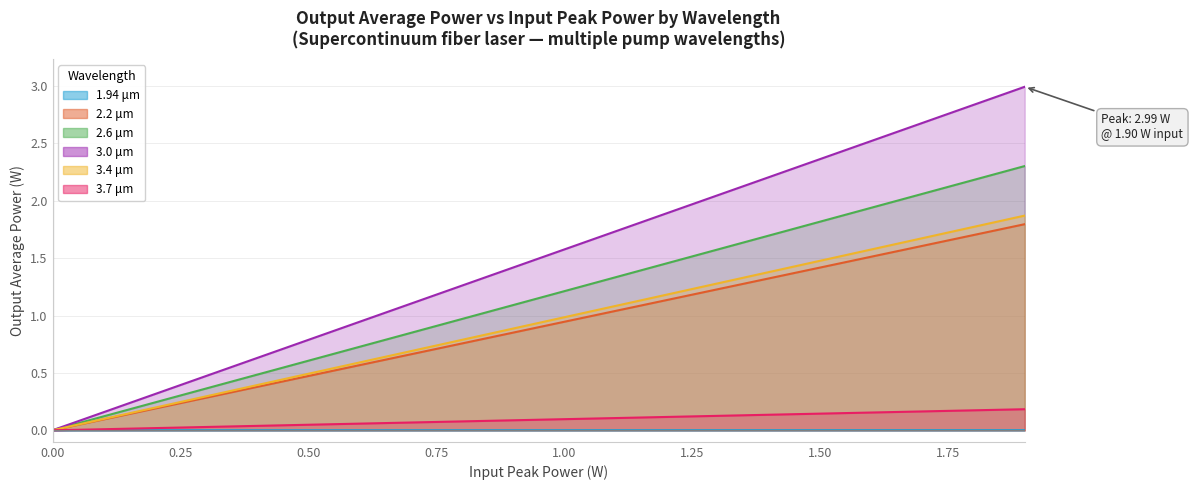

What is the label of the 29th point from the right?

0.50